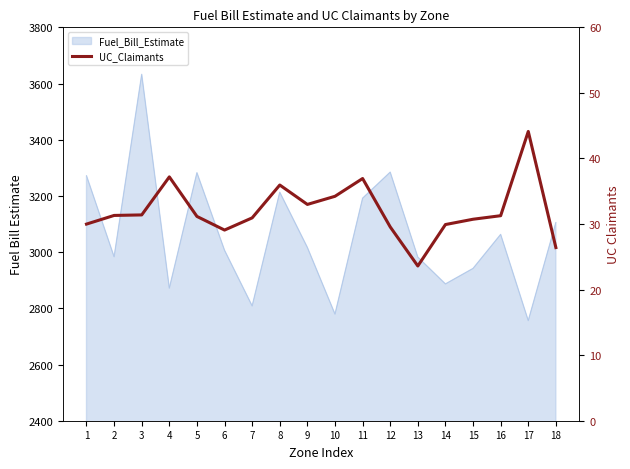

Reading right to left, list all the values displayed in this chart.

26.4	44.1	31.3	30.7	29.9	23.6	29.6	36.9	34.2	33.0	36.0	30.9	29.1	31.2	37.2	31.4	31.3	30.0